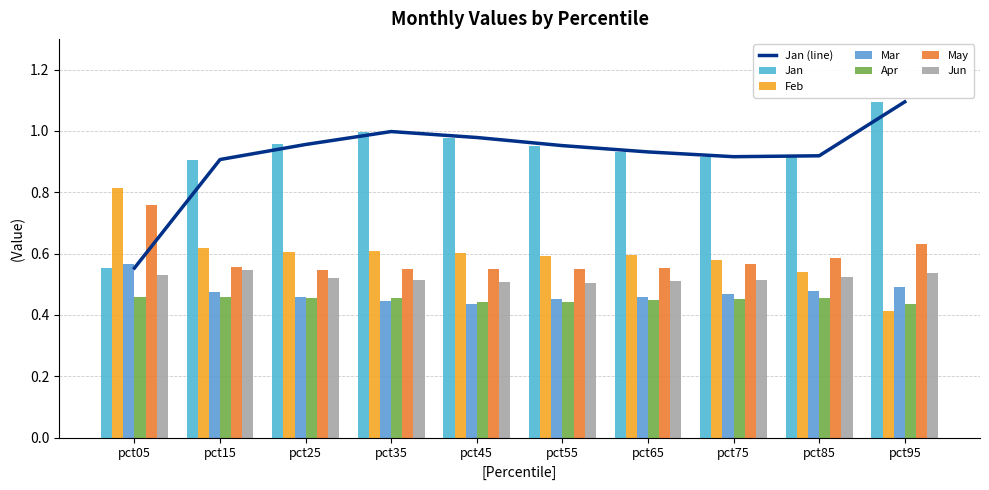

Reading right to left, transcribe all the data shown in this chart.

Jan: 1.1	0.9	0.9	0.9	1.0	1.0	1.0	1.0	0.9	0.6
Feb: 0.4	0.5	0.6	0.6	0.6	0.6	0.6	0.6	0.6	0.8
Mar: 0.5	0.5	0.5	0.5	0.5	0.4	0.4	0.5	0.5	0.6
Apr: 0.4	0.5	0.5	0.4	0.4	0.4	0.5	0.5	0.5	0.5
May: 0.6	0.6	0.6	0.6	0.6	0.6	0.6	0.5	0.6	0.8
Jun: 0.5	0.5	0.5	0.5	0.5	0.5	0.5	0.5	0.5	0.5